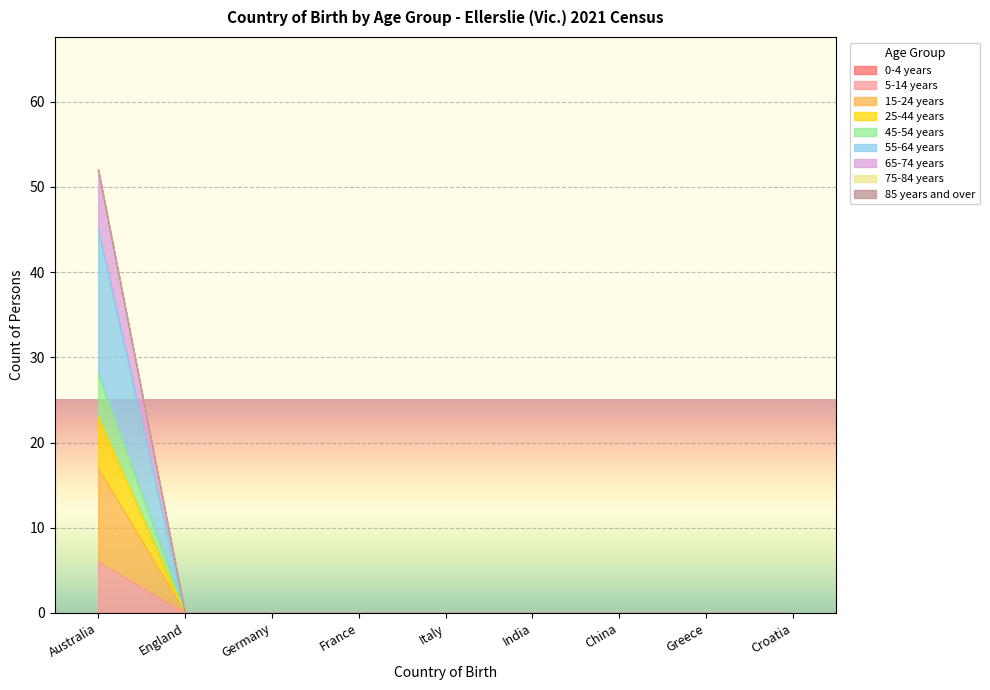

Which series changed the most between Italy and Greece?

5-14 years